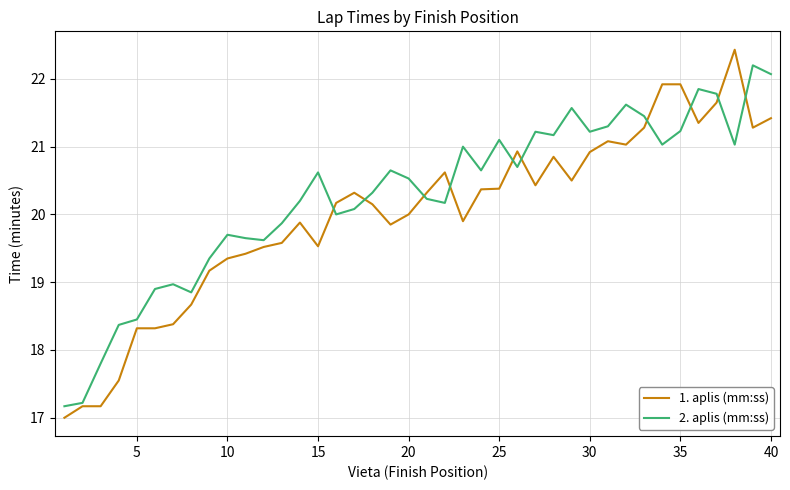

What is the lowest value of the 1. aplis (mm:ss) series?

17.0